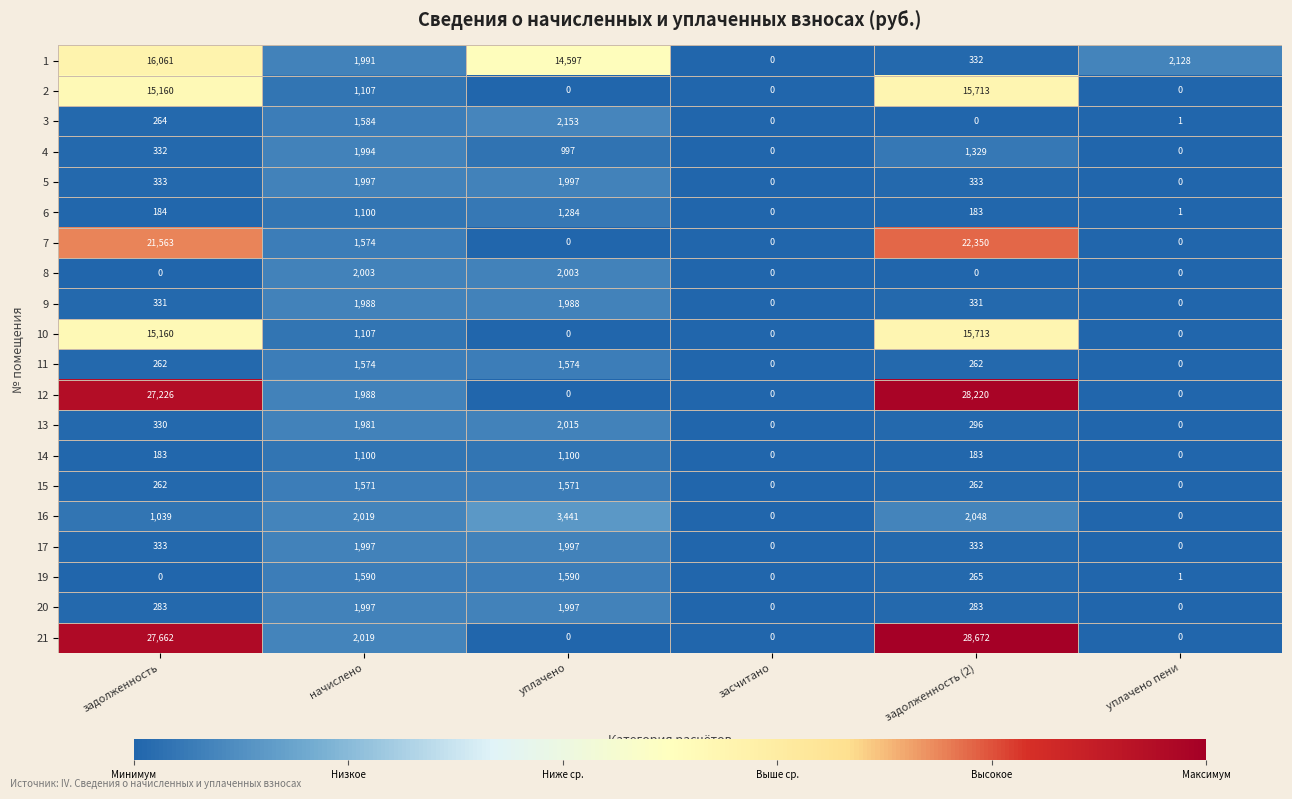

At which label does 10 first exceed 1107?

задолженность